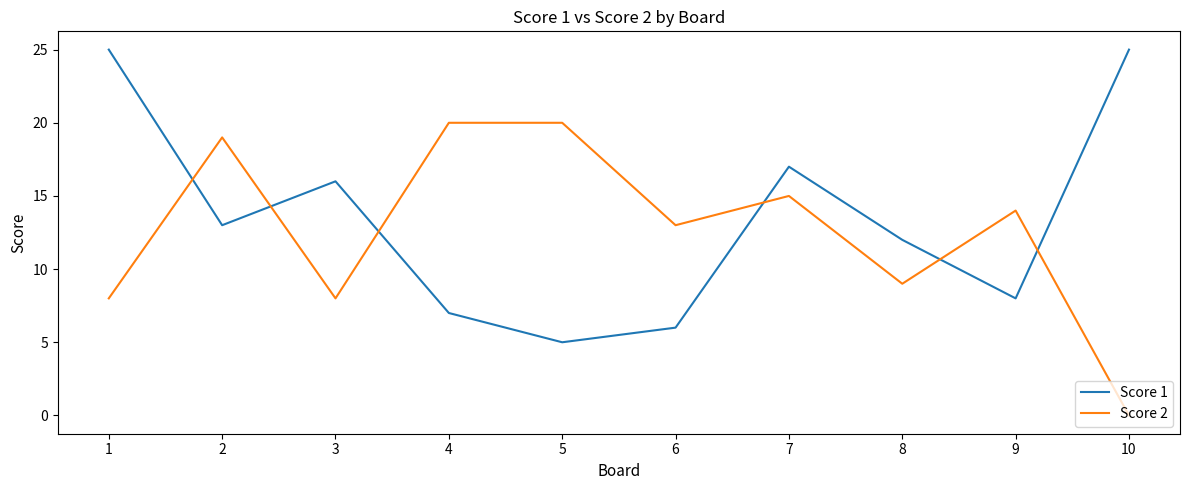

Is it true that Score 1 equals 5 at 7?

False